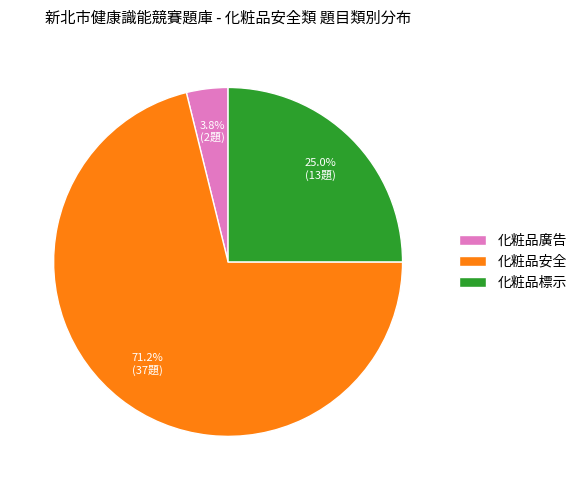

Is it true that 化粧品標示 is 35% of the pie?

False